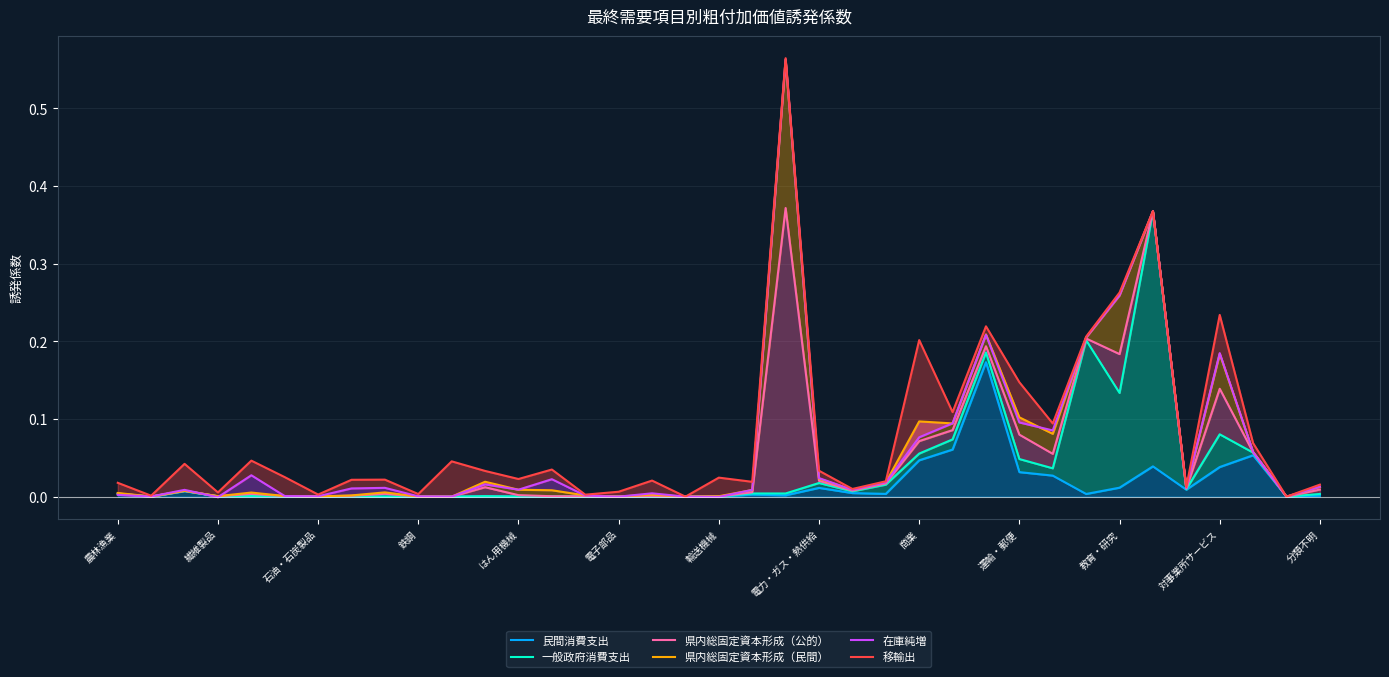

How many interior local valleys does the 民間消費支出 series have?

11